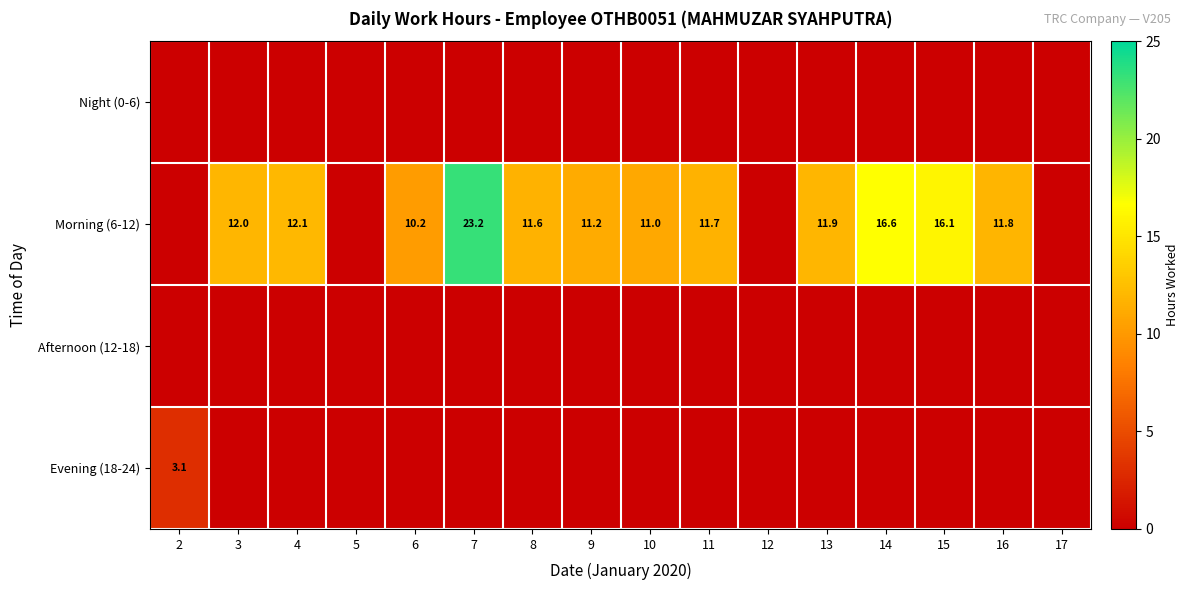

What is the difference between the highest and lowest values at 4?

12.1